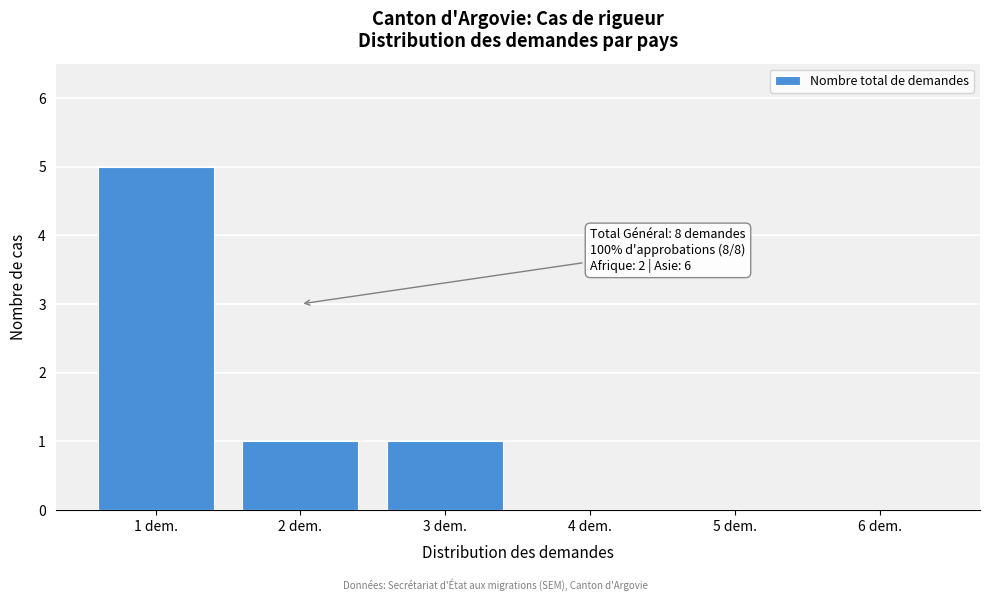

Reading left to right, transcribe all the data shown in this chart.

1 dem.=5	2 dem.=1	3 dem.=1	4 dem.=0	5 dem.=0	6 dem.=0